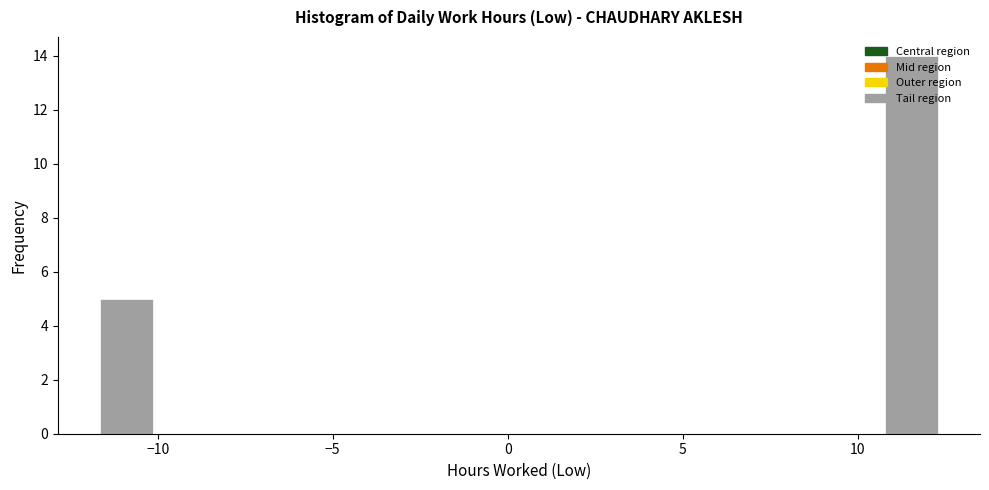

Around what value on the x-axis is the tallest bar? Give the approximate position of its centre, as read against the axis.

11.5